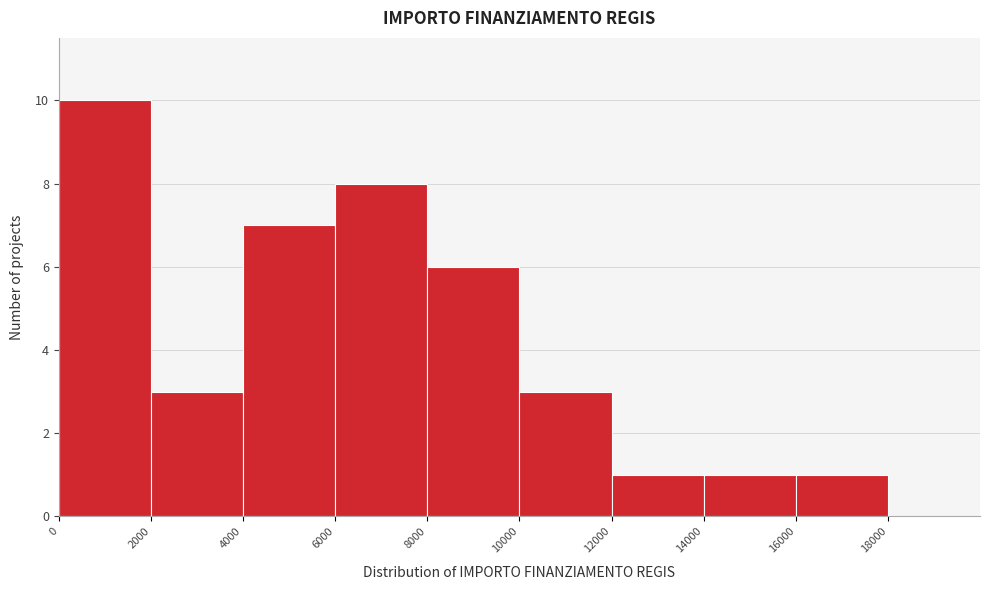

How tall is the bar that spans 2000 to 4000 on the x-axis? The values are not printed on the chart, so give them approximately, as read against the axis.

3